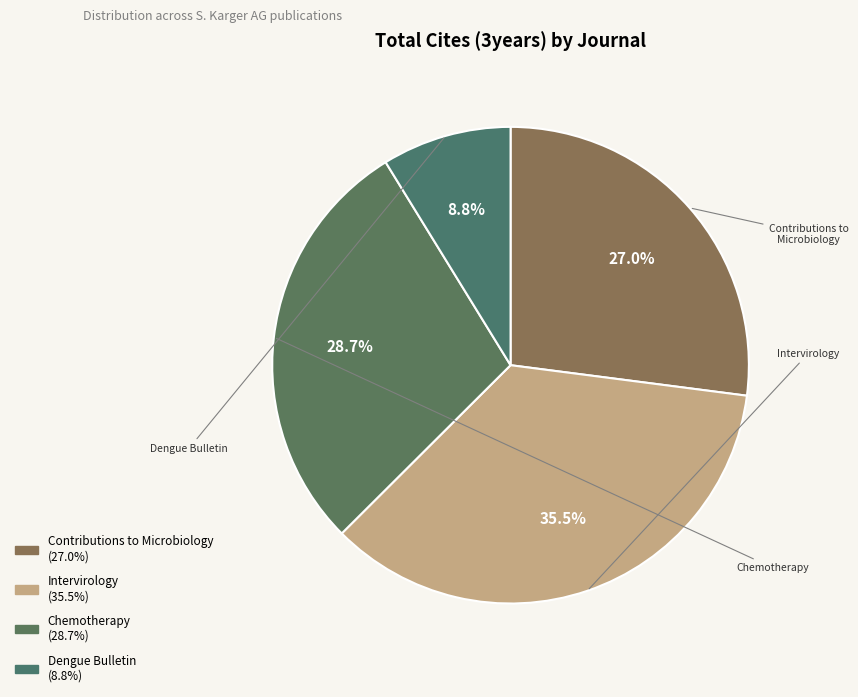

How many segments does this pie chart have?

4